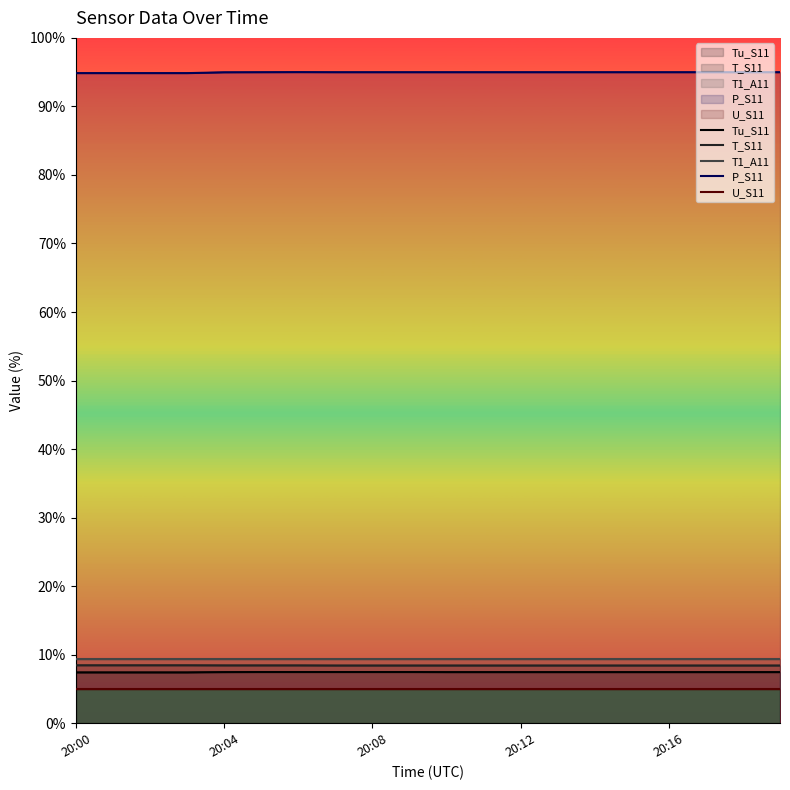

What is the total value across all series at 20:12?

125.1